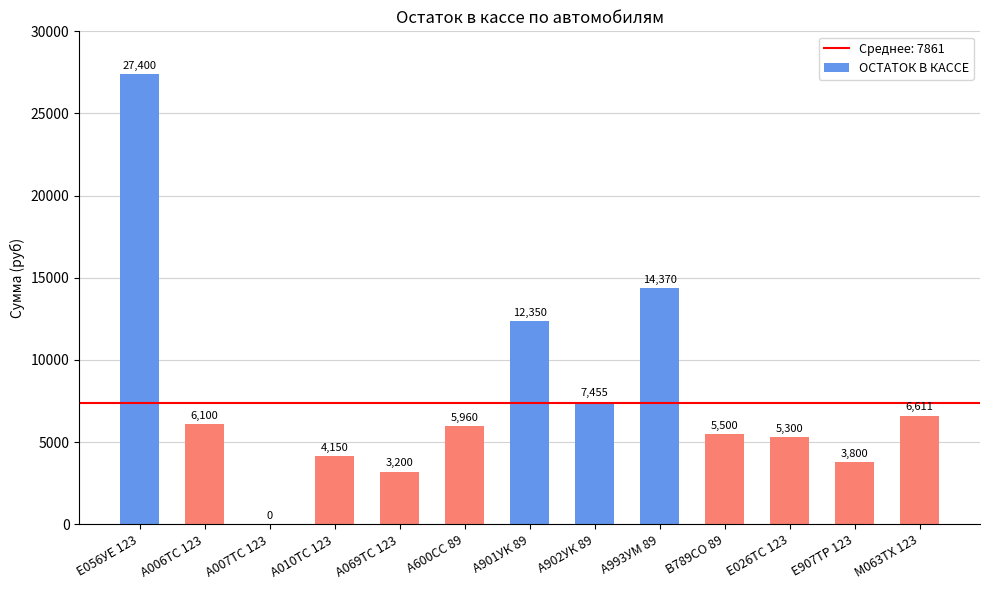

True or false: the data shows 1164 at Е907ТР 123.

False